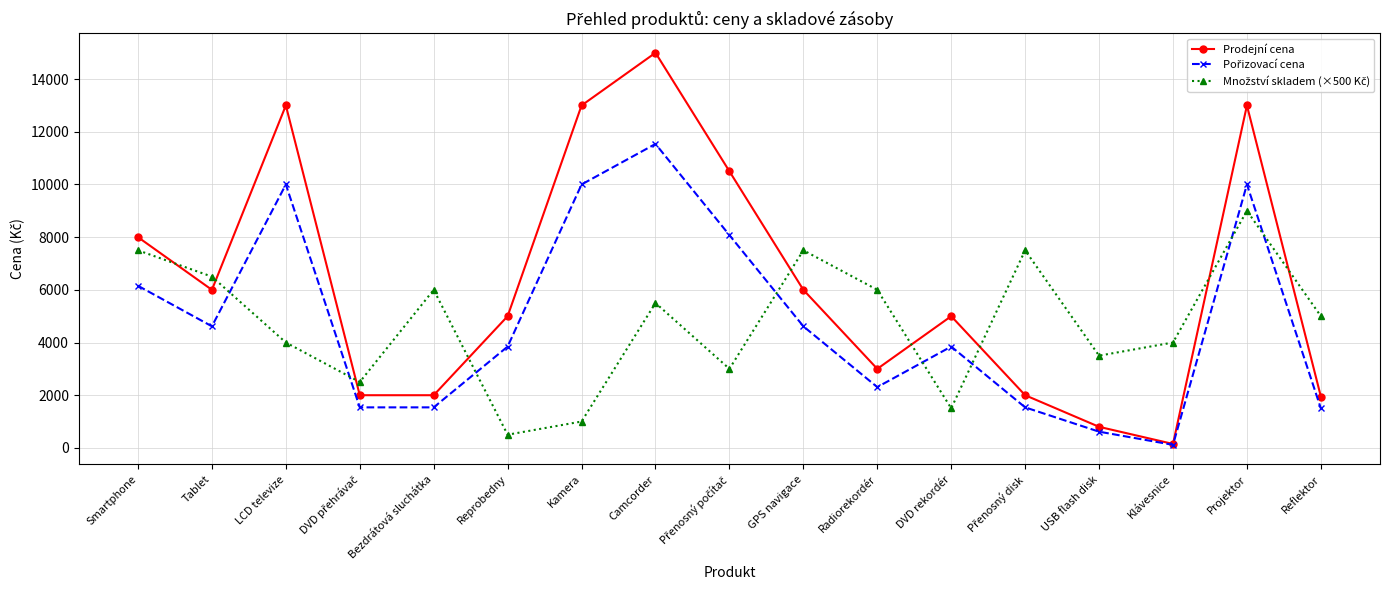

What is the label of the 7th point from the right?

Radiorekordér